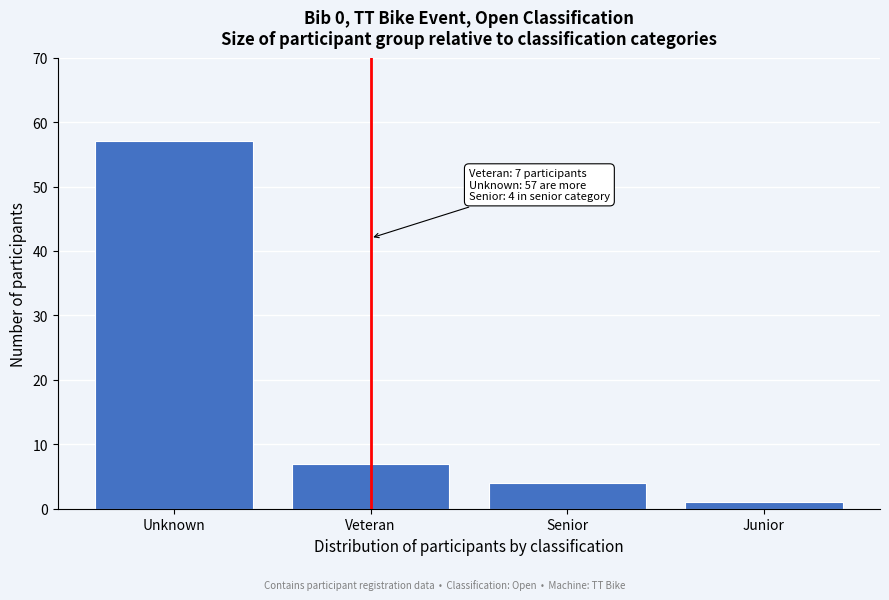

Reading left to right, extract all data points from this chart.

Unknown=57	Veteran=7	Senior=4	Junior=1